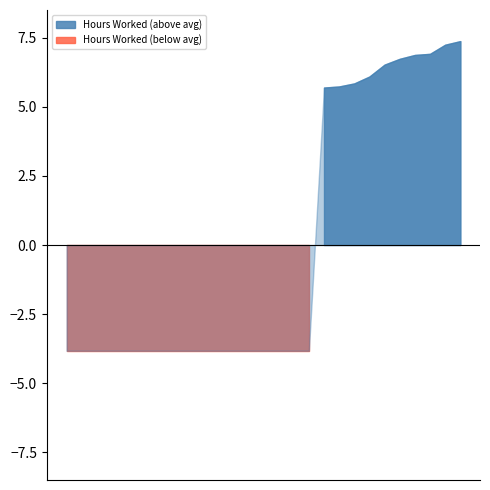

Which has a higher value, 28 or 2?

28